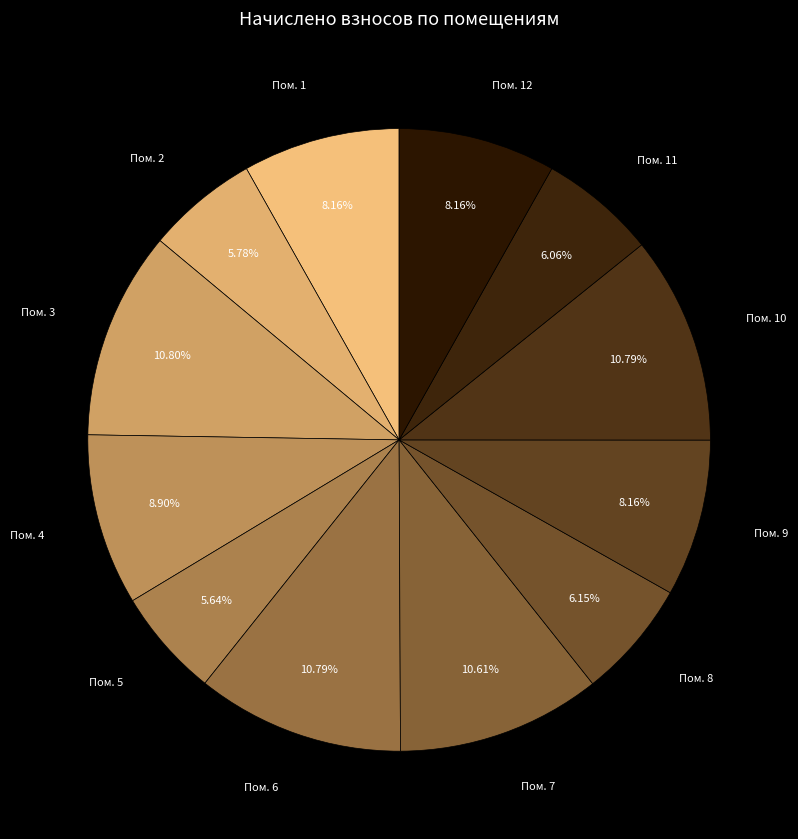

Which slice is the largest?

3